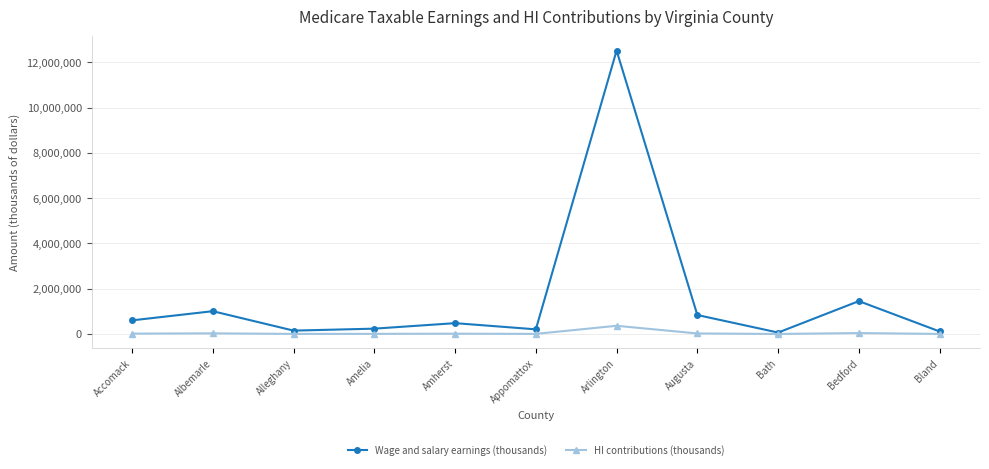

List the series in order of their peak value, highest first.

Wage and salary earnings (thousands), HI contributions (thousands)